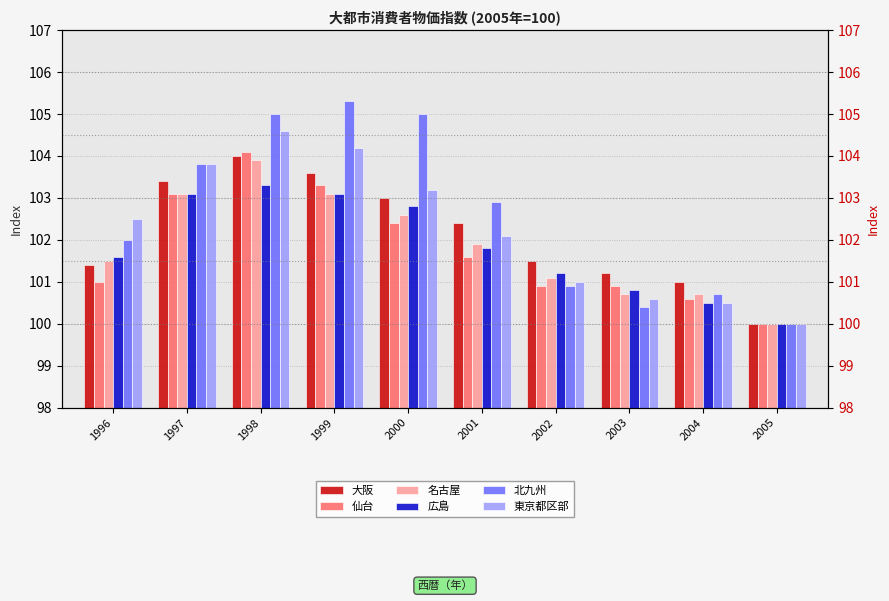

List the series in order of their peak value, highest first.

北九州, 東京都区部, 仙台, 大阪, 名古屋, 広島